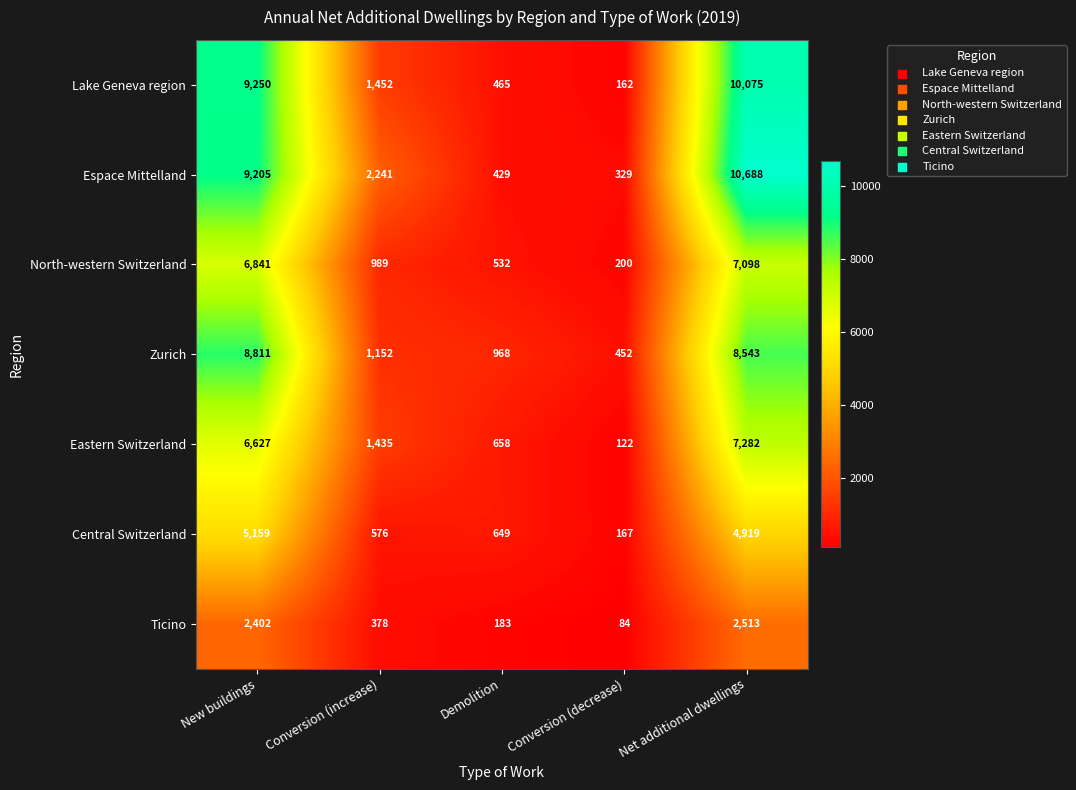

How many data points does each series have?

5